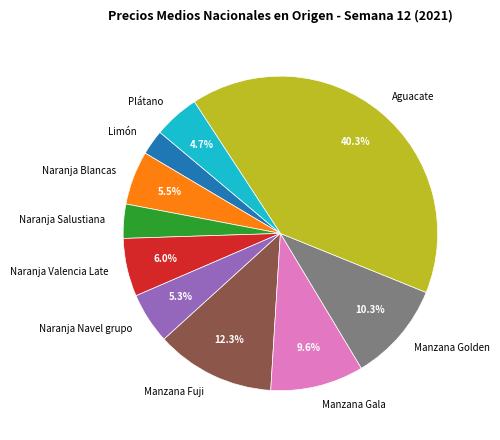

Do Manzana Fuji and Aguacate together represent more than half of the pie?

Yes